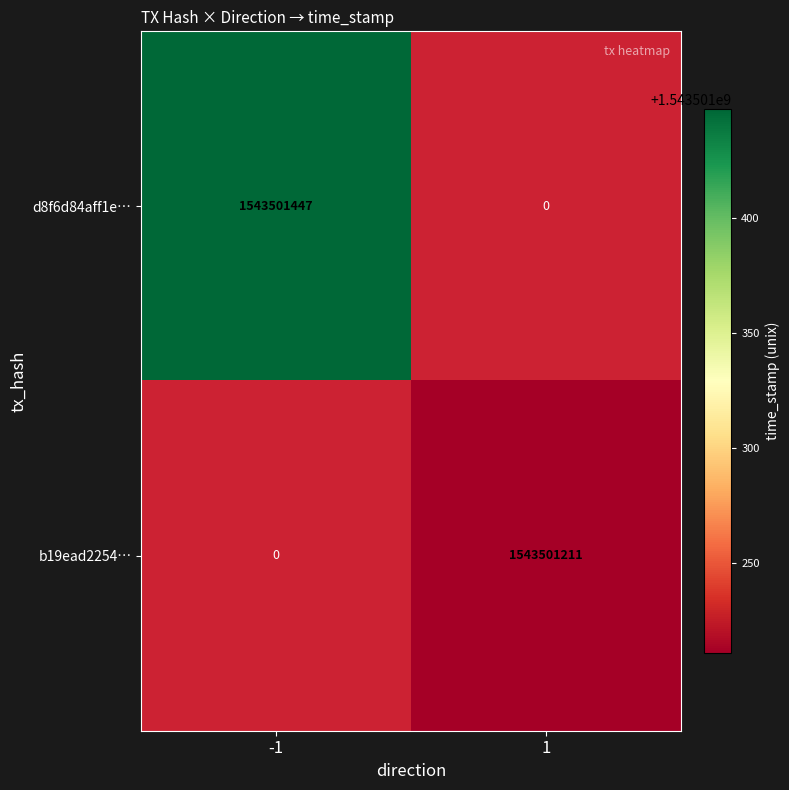

Rank the series by their average value, from lowest to highest.

b19ead225494e9c8407618ee7d7725d4e5c13f9, d8f6d84aff1ebecb668dae547a7881256ed3f67